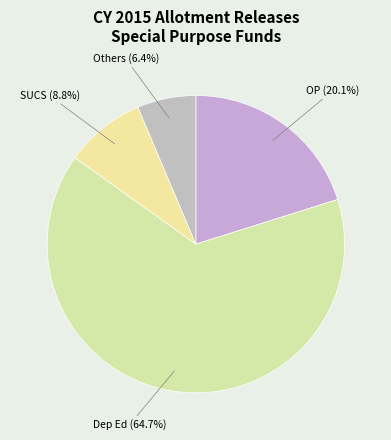

Count the number of slices in the pie.

4